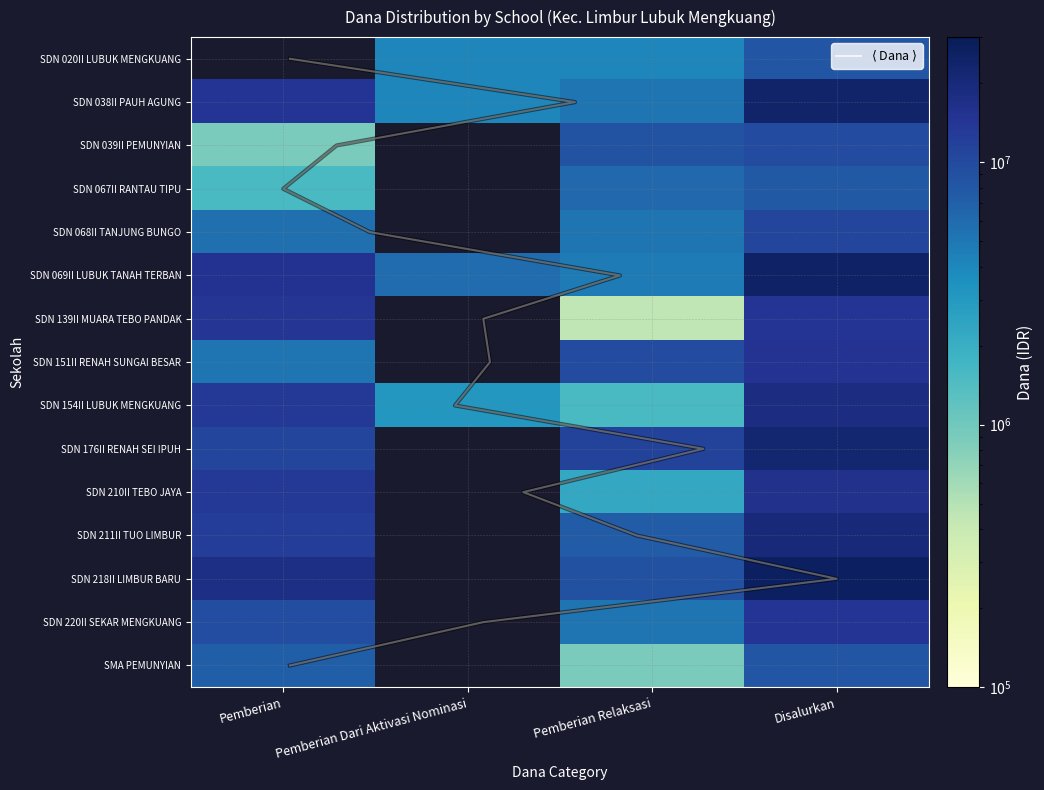

Reading left to right, transcribe all the data shown in this chart.

SD NEGERI 020II LUBUK MENGKUANG: Pemberian=0	Pemberian Dari Aktivasi Nominasi=4050000	Pemberian Relaksasi=4050000	Disalurkan=8100000
SD NEGERI 038II PAUH AGUNG: Pemberian=14400000	Pemberian Dari Aktivasi Nominasi=4050000	Pemberian Relaksasi=5175000	Disalurkan=23625000
SD NEGERI 039II PEMUNYIAN: Pemberian=900000	Pemberian Dari Aktivasi Nominasi=0	Pemberian Relaksasi=8775000	Disalurkan=9675000
SD NEGERI 067II RANTAU TIPU: Pemberian=1575000	Pemberian Dari Aktivasi Nominasi=0	Pemberian Relaksasi=6300000	Disalurkan=7875000
SD NEGERI 068II TANJUNG BUNGO: Pemberian=5625000	Pemberian Dari Aktivasi Nominasi=0	Pemberian Relaksasi=5175000	Disalurkan=10800000
SD NEGERI 069II LUBUK TANAH TERBAN: Pemberian=15075000	Pemberian Dari Aktivasi Nominasi=5850000	Pemberian Relaksasi=4725000	Disalurkan=25650000
SD NEGERI 139II MUARA TEBO PANDAK: Pemberian=14175000	Pemberian Dari Aktivasi Nominasi=0	Pemberian Relaksasi=450000	Disalurkan=14625000
SD NEGERI 151II RENAH SUNGAI BESAR: Pemberian=5175000	Pemberian Dari Aktivasi Nominasi=0	Pemberian Relaksasi=9675000	Disalurkan=14850000
SD NEGERI 154II LUBUK MENGKUANG: Pemberian=13500000	Pemberian Dari Aktivasi Nominasi=3150000	Pemberian Relaksasi=1575000	Disalurkan=18225000
SD NEGERI 176II RENAH SEI IPUH: Pemberian=10800000	Pemberian Dari Aktivasi Nominasi=0	Pemberian Relaksasi=11250000	Disalurkan=22050000
SD NEGERI 210II TEBO JAYA: Pemberian=13725000	Pemberian Dari Aktivasi Nominasi=0	Pemberian Relaksasi=2250000	Disalurkan=15975000
SD NEGERI 211II TUO LIMBUR: Pemberian=12375000	Pemberian Dari Aktivasi Nominasi=0	Pemberian Relaksasi=7425000	Disalurkan=19800000
SD NEGERI 218II LIMBUR BARU: Pemberian=17550000	Pemberian Dari Aktivasi Nominasi=0	Pemberian Relaksasi=9000000	Disalurkan=26550000
SD NEGERI 220II SEKAR MENGKUANG: Pemberian=9450000	Pemberian Dari Aktivasi Nominasi=0	Pemberian Relaksasi=5175000	Disalurkan=14625000
SDS PT. SMA PEMUNYIAN: Pemberian=7200000	Pemberian Dari Aktivasi Nominasi=0	Pemberian Relaksasi=900000	Disalurkan=8100000